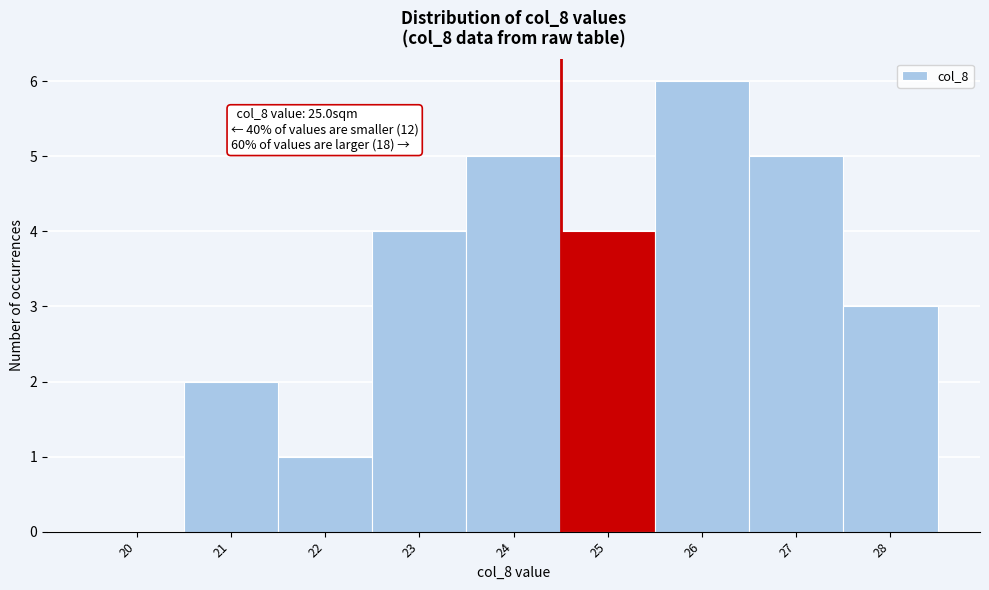

Reading left to right, extract all data points from this chart.

20=0	21=2	22=1	23=4	24=5	25=4	26=6	27=5	28=3